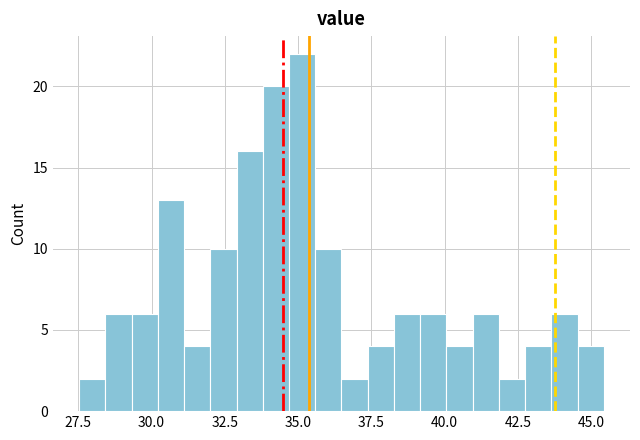

Around what value on the x-axis is the tallest bar? Give the approximate position of its centre, as read against the axis.

35.0